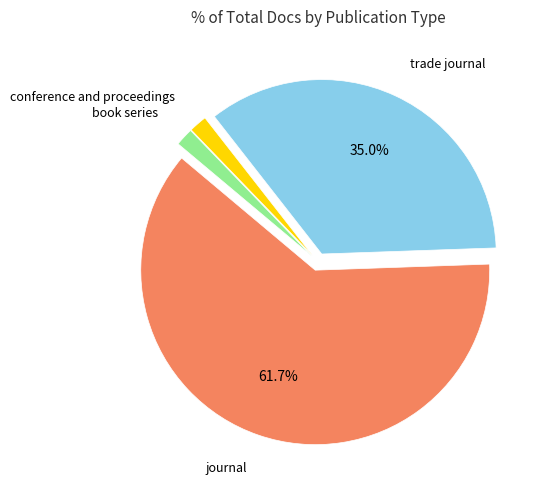

Does any single category account for the majority?

Yes